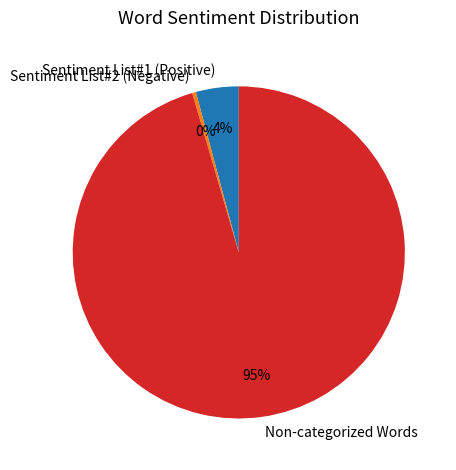

Does any single category account for the majority?

Yes